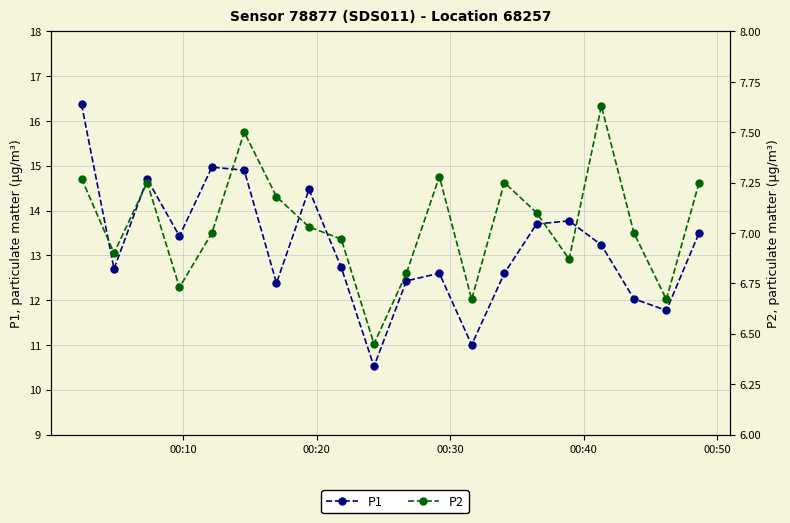

At how many categories does at least one series exceed 11?

18